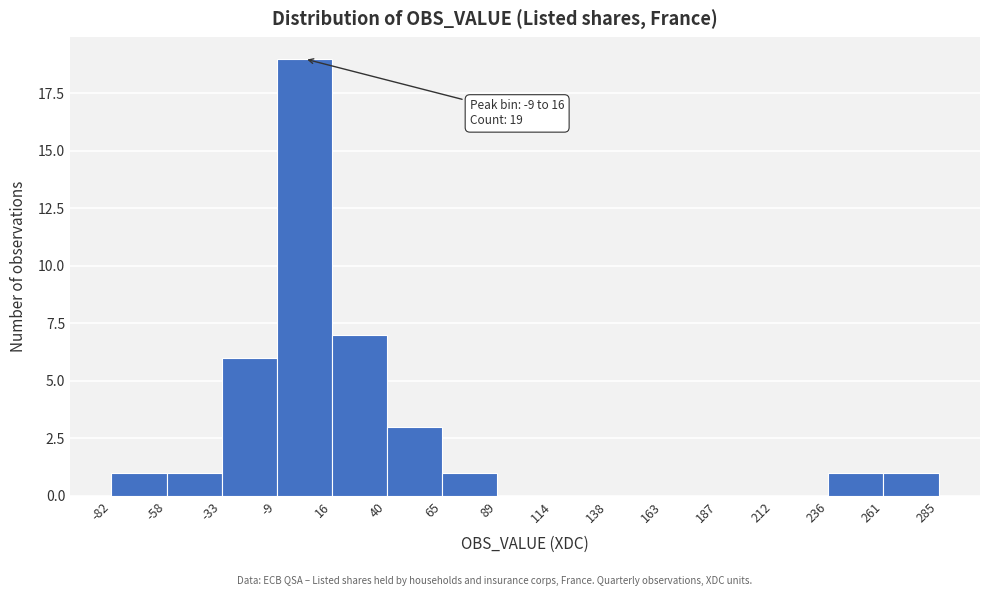

Over which range of the x-axis is the bar tallest?

-9 to 16